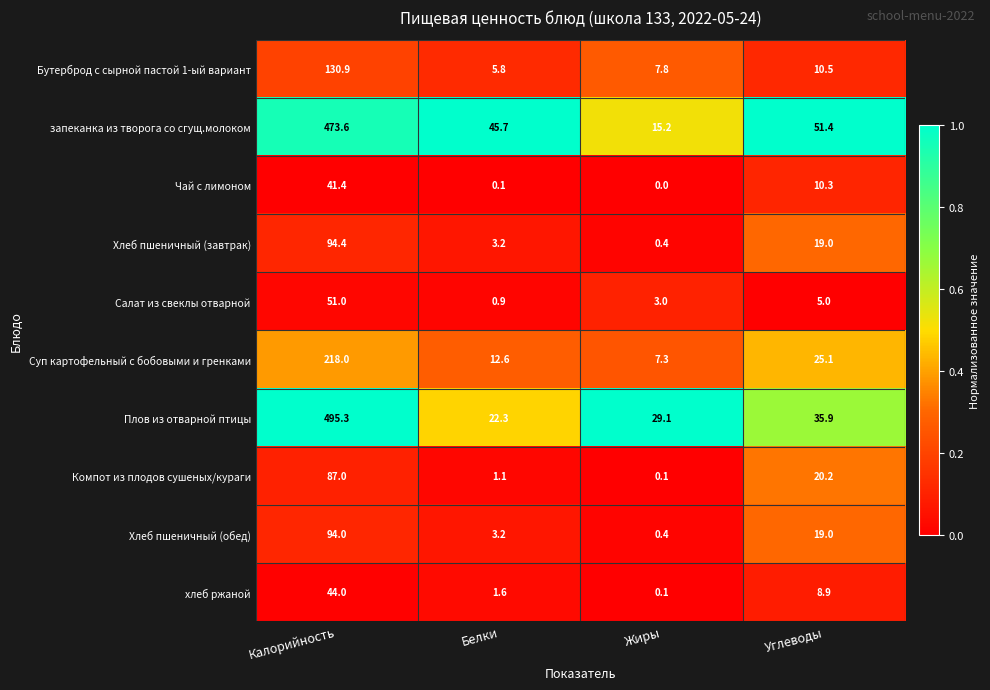

Which series changed the most between Калорийность and Углеводы?

Плов из отварной птицы